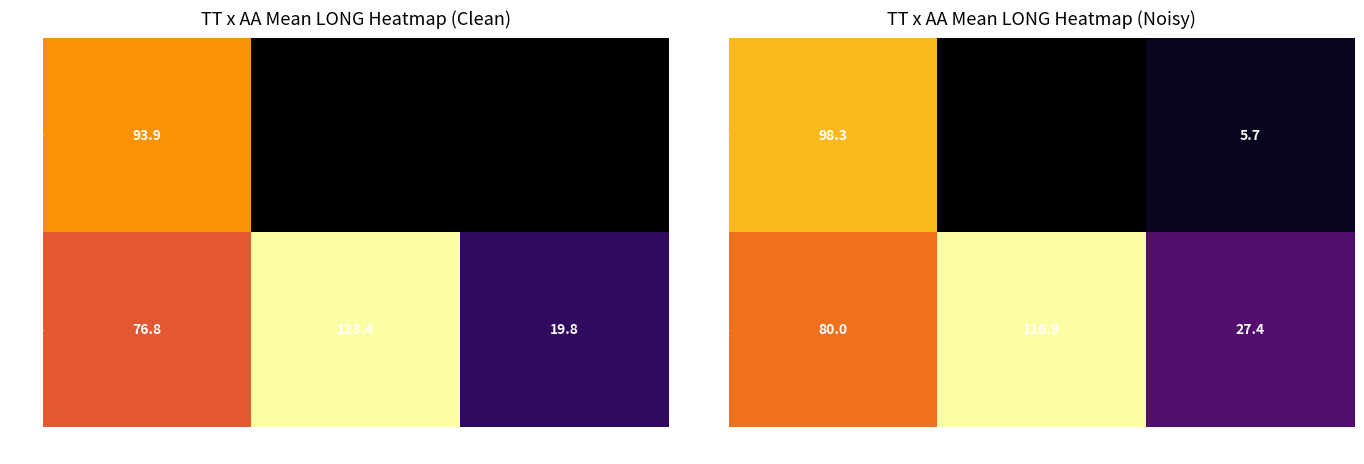

How many categories are shown in the chart?

3